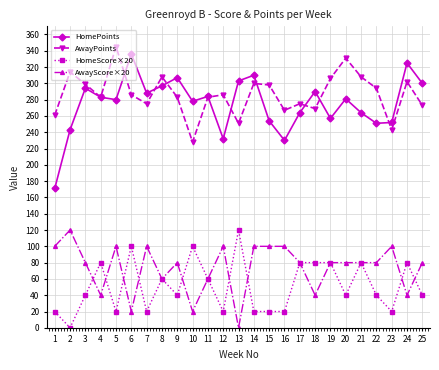

What is the maximum value shown in the chart?

345